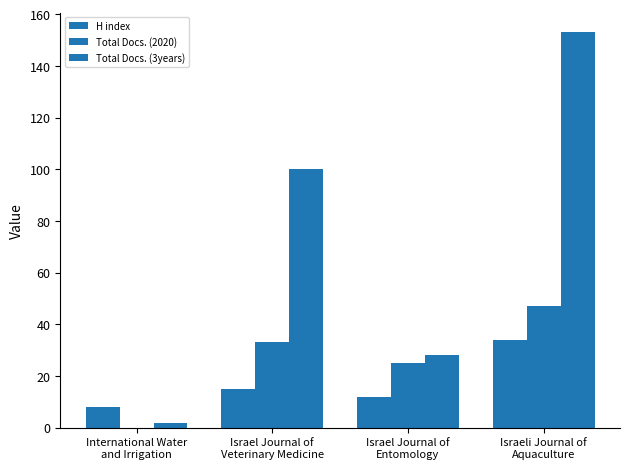

Which has a higher value, International Water
and Irrigation or Israel Journal of
Veterinary Medicine?

Israel Journal of
Veterinary Medicine